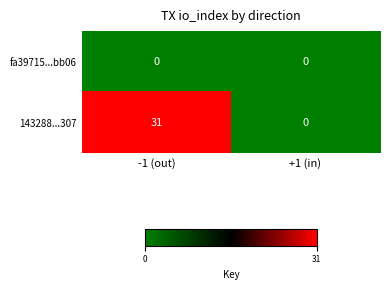

How many values in the 143288...307 series are below 31?

1